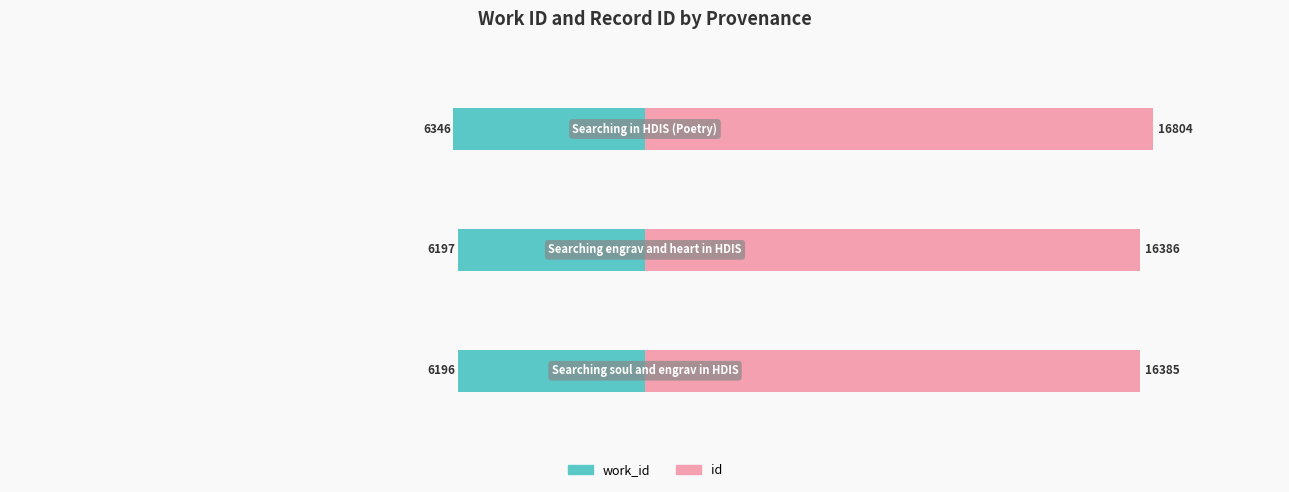

Reading right to left, list all the values displayed in this chart.

work_id: 2=-6346	1=-6197	0=-6196
id: 2=16804	1=16386	0=16385